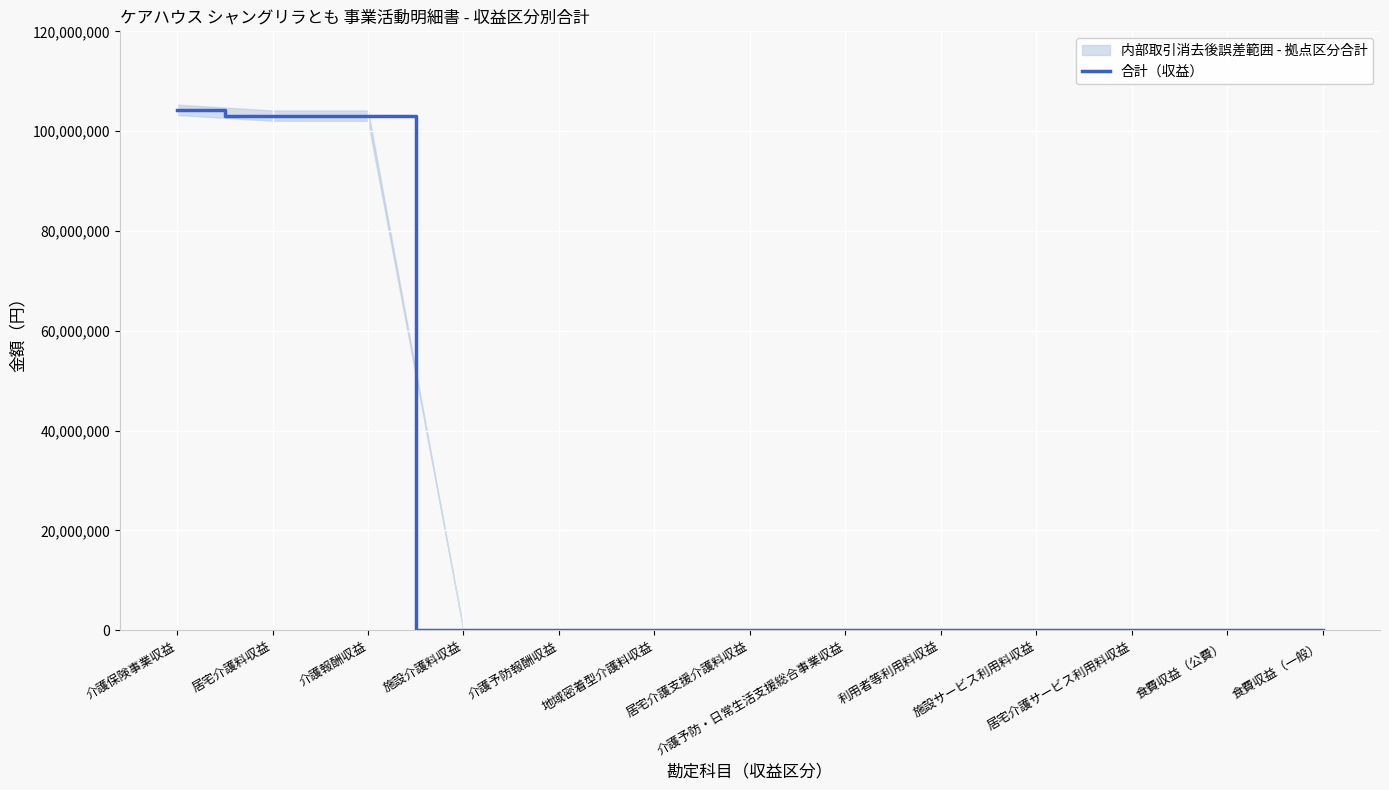

What is the difference between the maximum and minimum values?

104276370